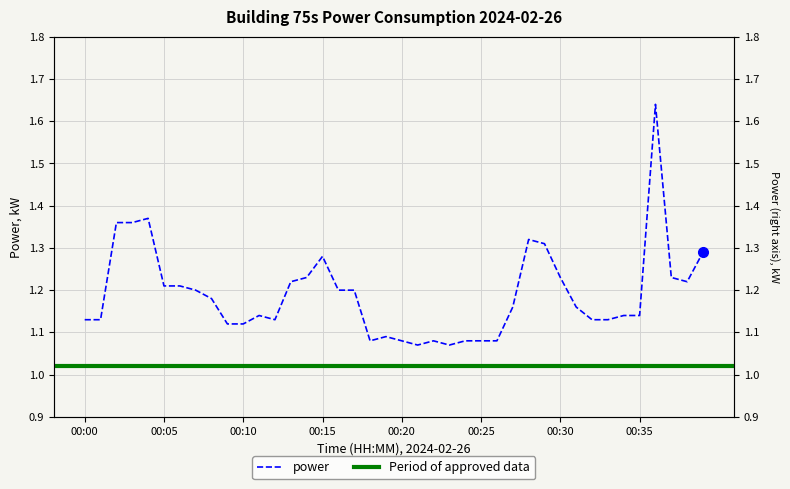

At which category does the data reach its first local peak?

00:04